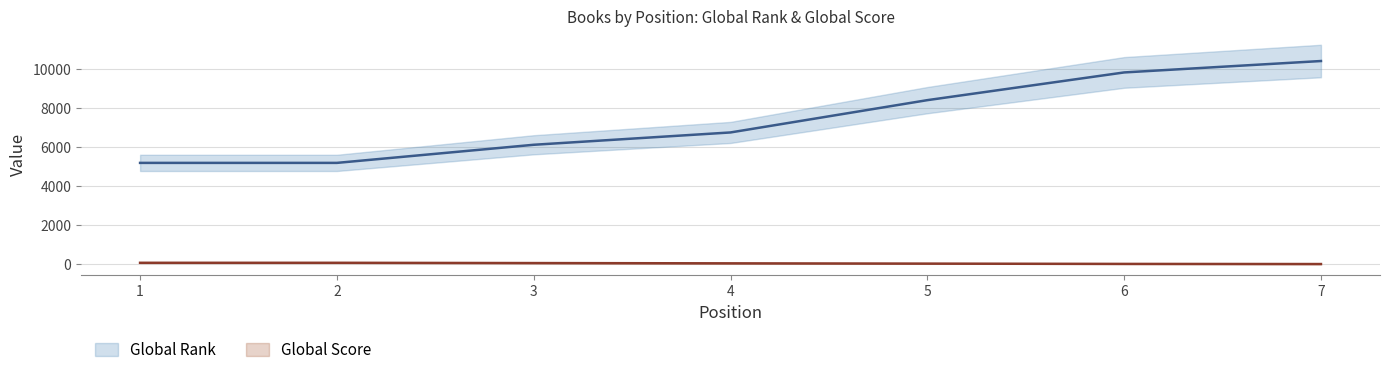

At which category is the sum across all series the highest?

7